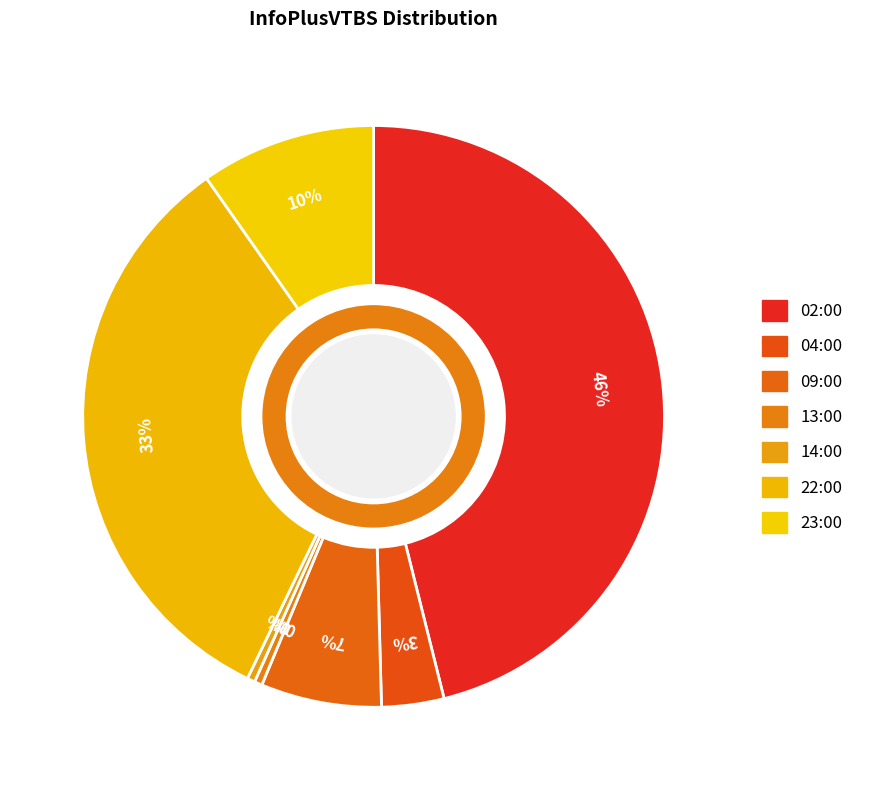

Do 09:00 and 13:00 together represent more than half of the pie?

No